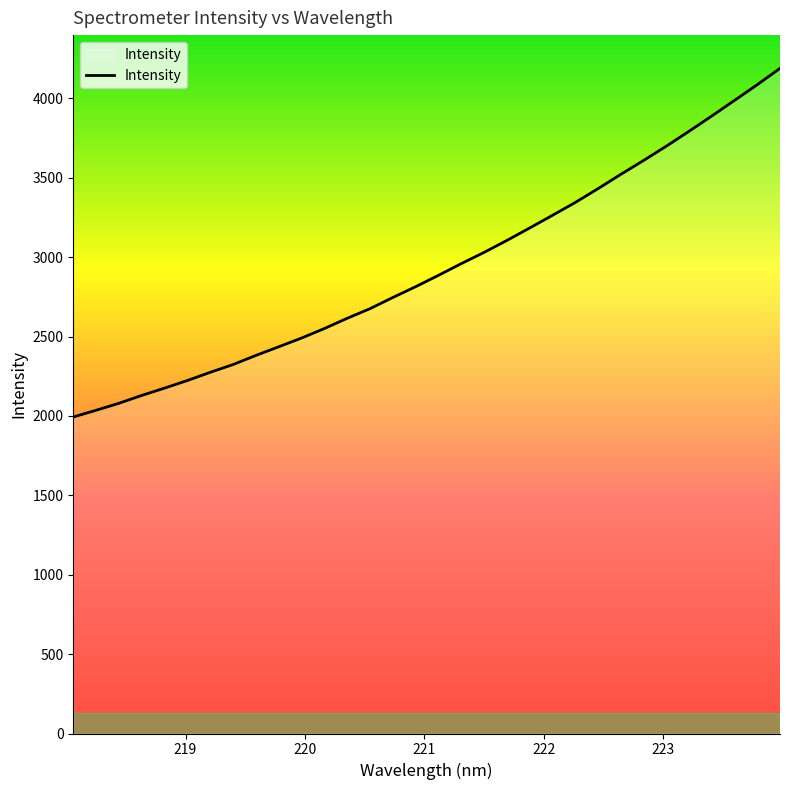

What is the greatest value displayed?

4189.5